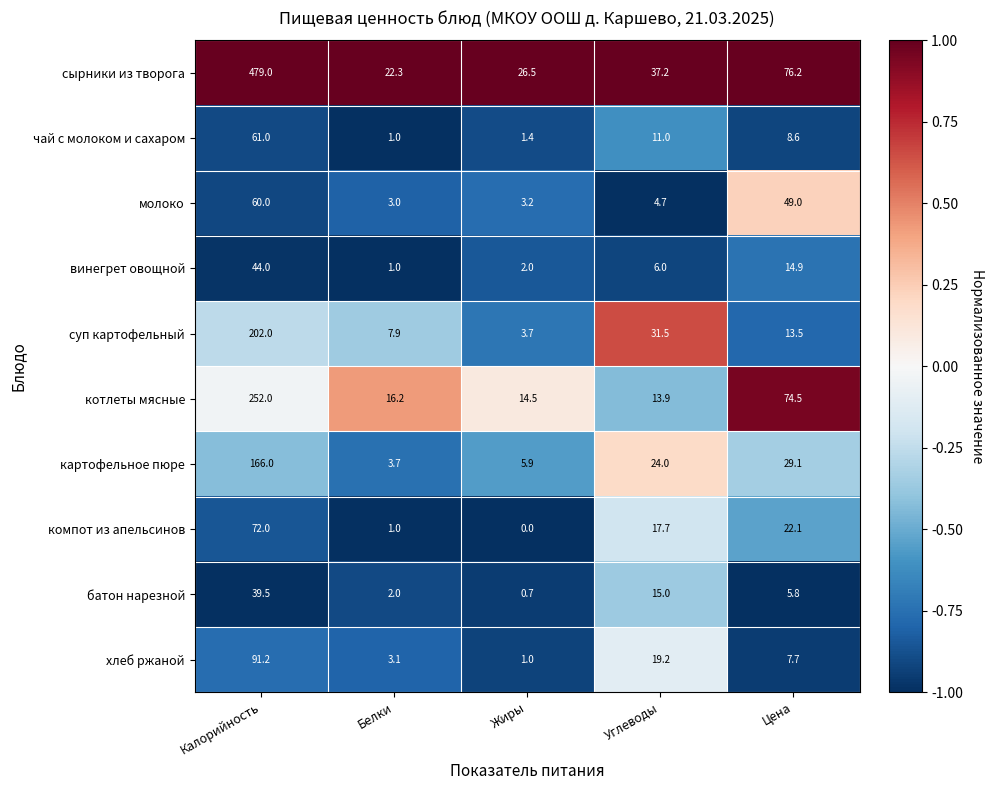

What is the spread (max minus min) of values at Калорийность?

439.5